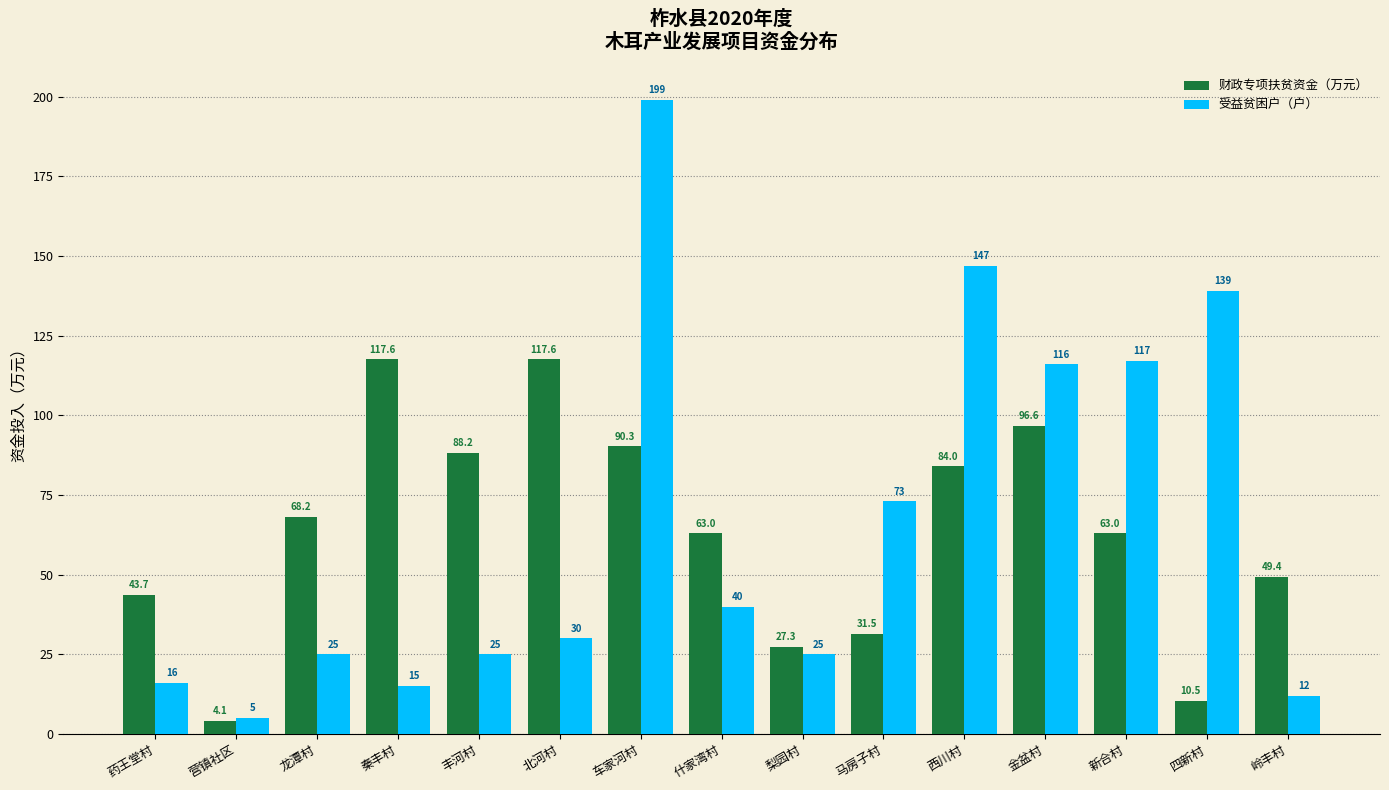

How many bars are there in total?

30